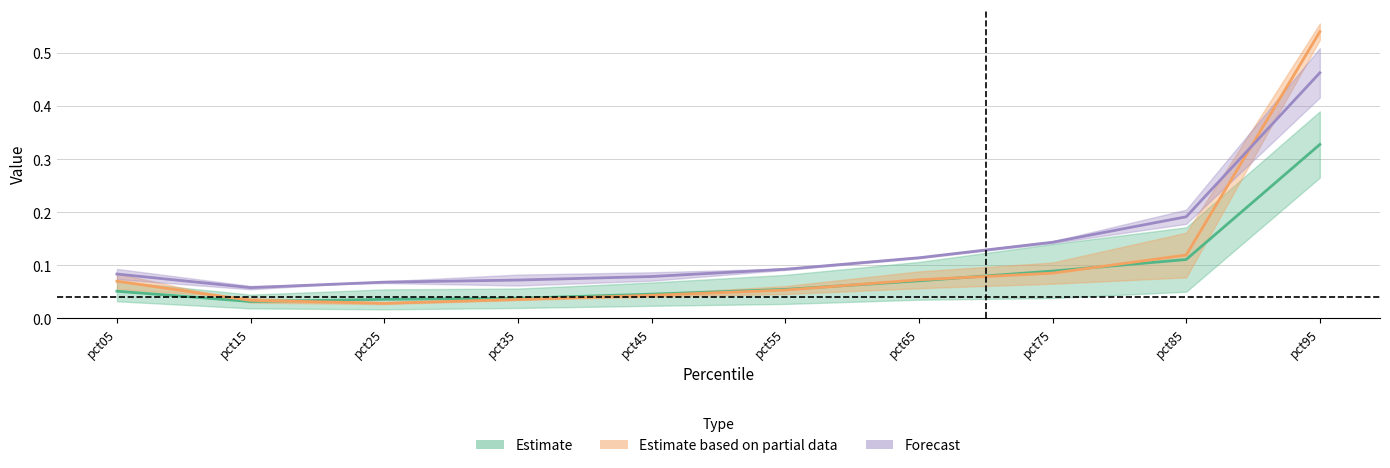

At which category is the sum across all series the highest?

pct95